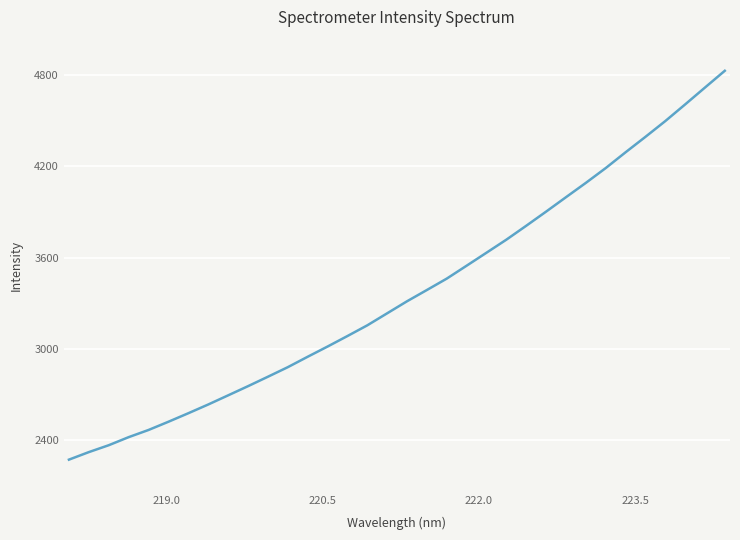

How many series are shown in this chart?

1